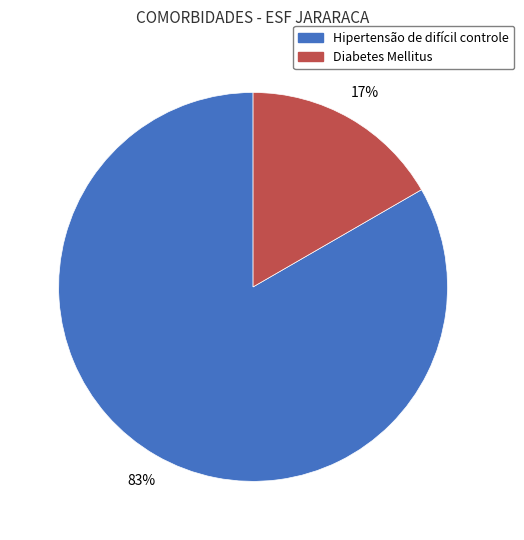

How many segments does this pie chart have?

2